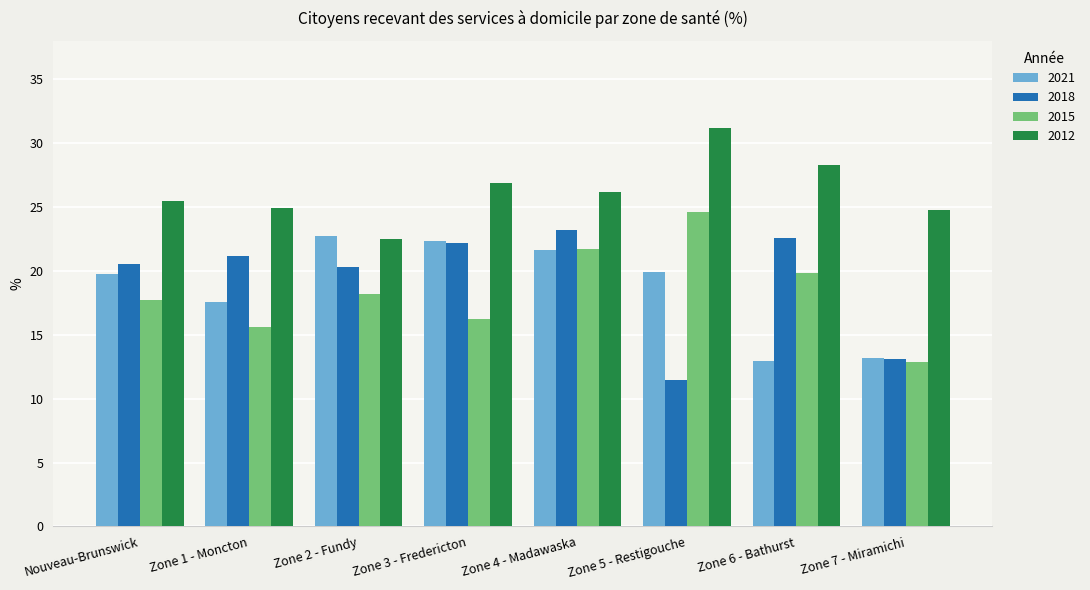

How many values in the 2018 series exceed 21?

4